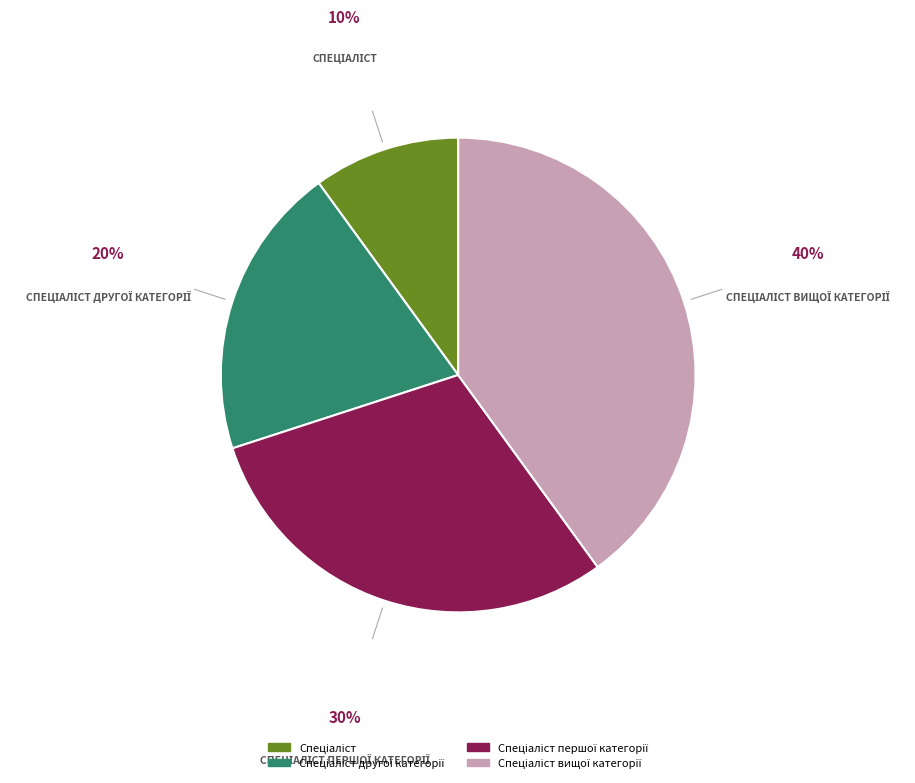

Does any single category account for the majority?

No